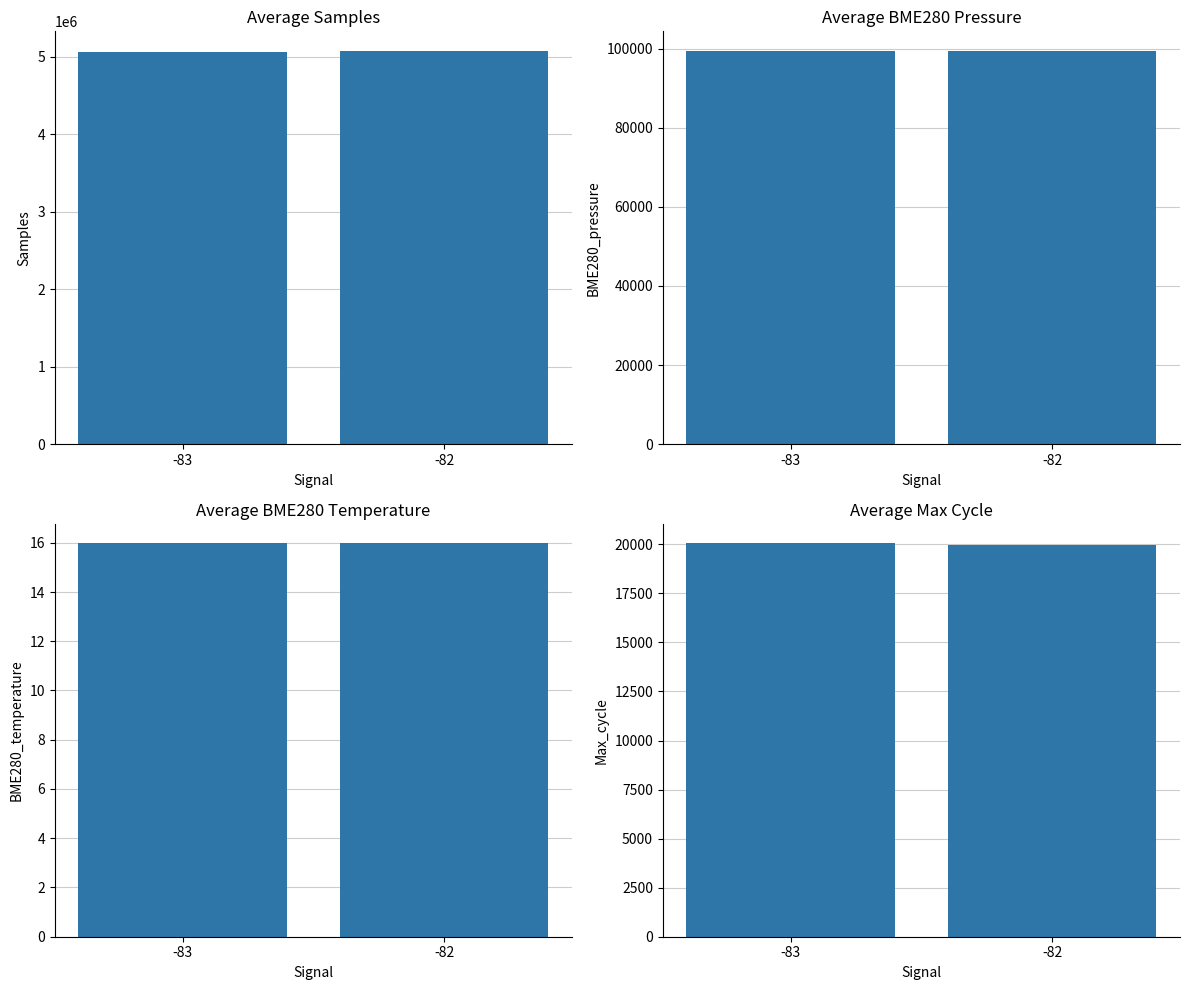

True or false: BME280_pressure has a value of 99409.6 at -83.

True